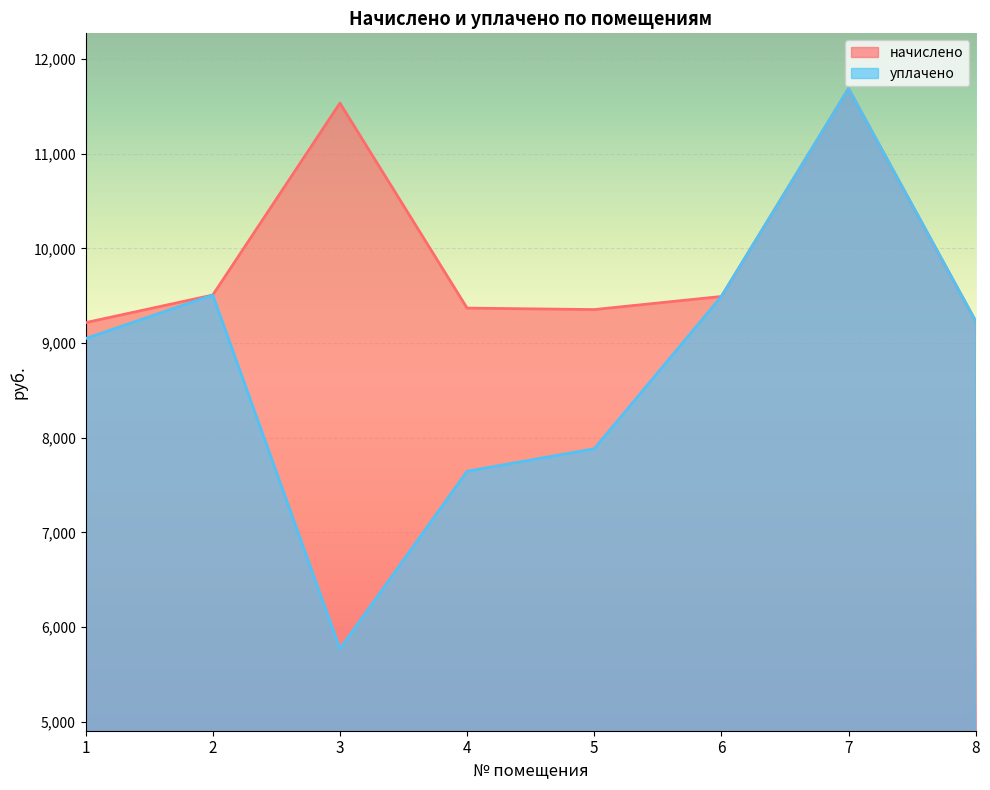

Reading right to left, extract all data points from this chart.

начислено: 9231.4	11689.0	9492.5	9354.2	9369.6	11535.6	9507.8	9216.0
уплачено: 9231.4	11689.0	9492.5	7883.0	7645.2	5768.9	9507.8	9048.0